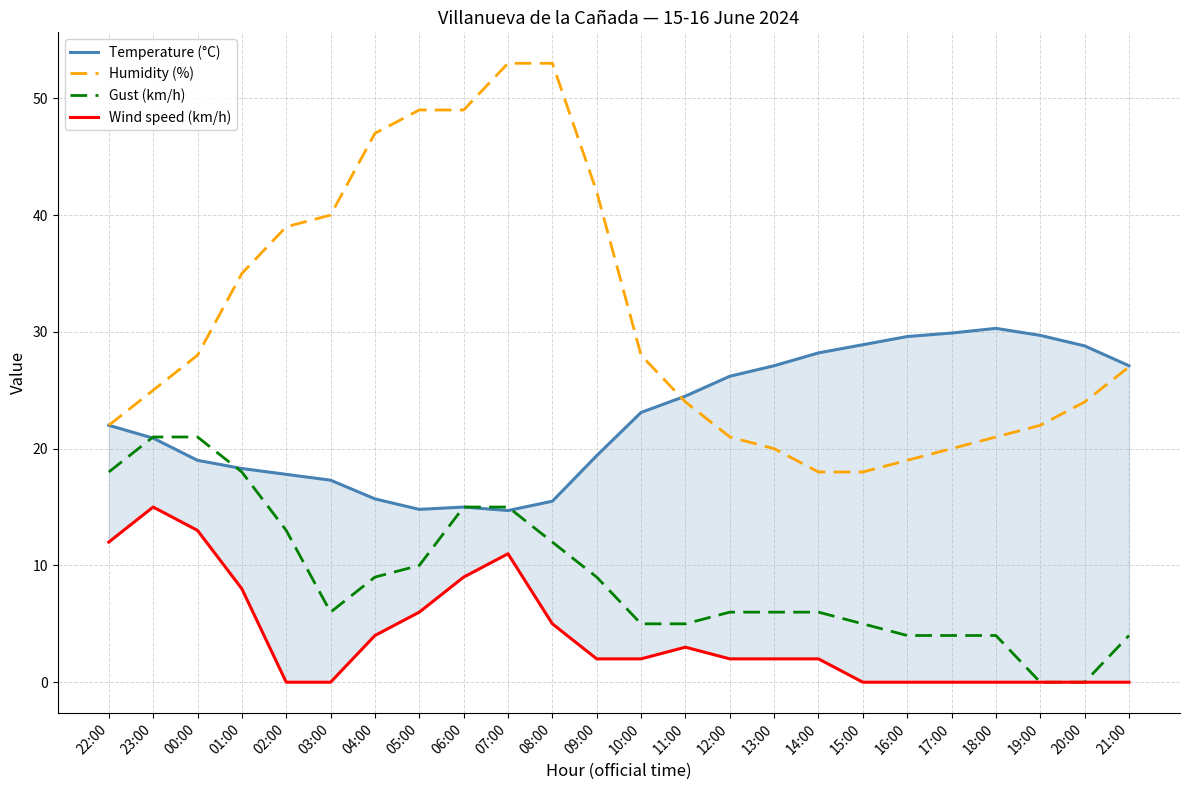

At which category does Temperature (°C) reach its first local valley?

05:00